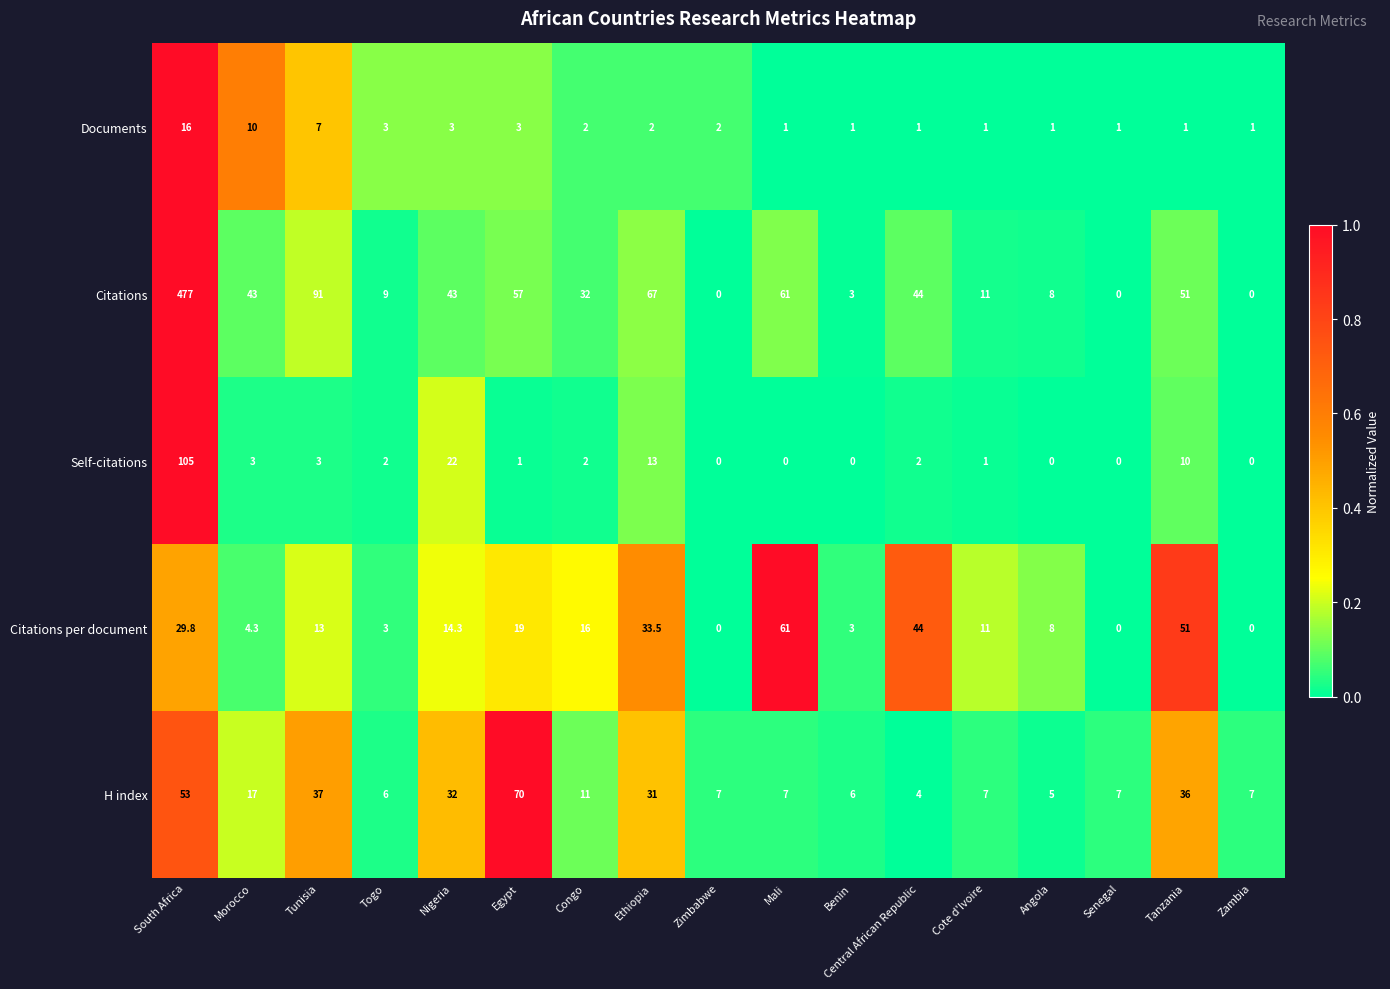

What is the spread (max minus min) of values at Zimbabwe?

7.0